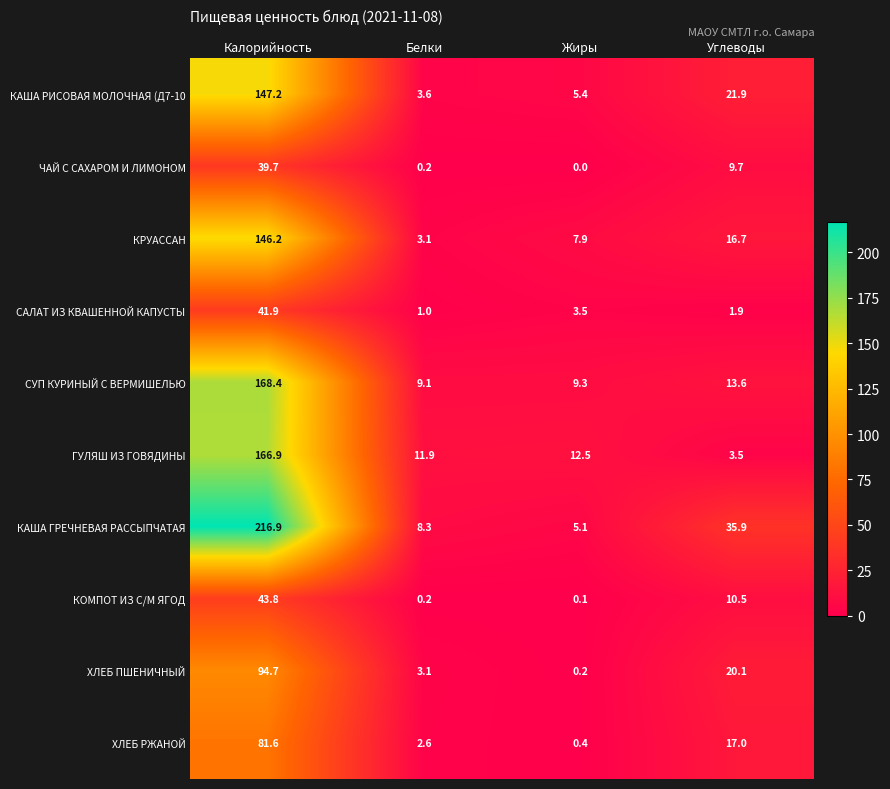

Which category has the lowest value across all series?

Жиры